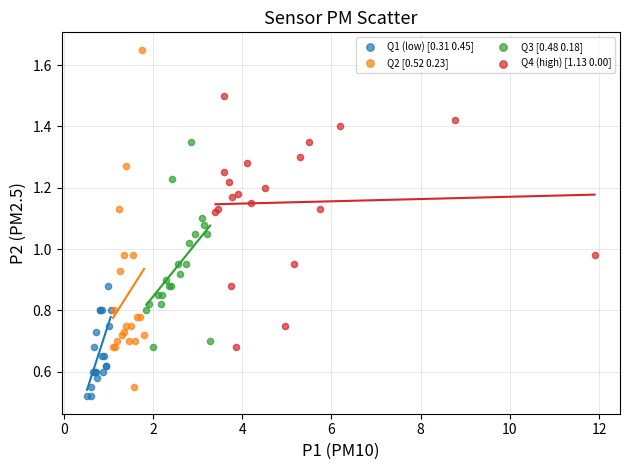

Which series has the largest Y range (max minus min)?

Q2 [0.52 0.23]